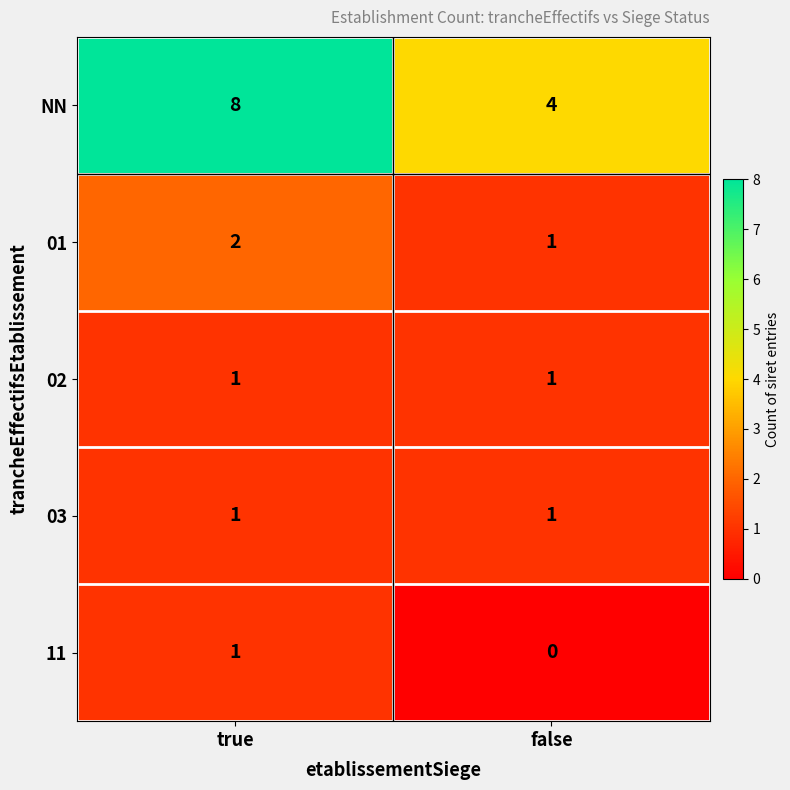

The 03 series shows 1 at false. True or false?

True